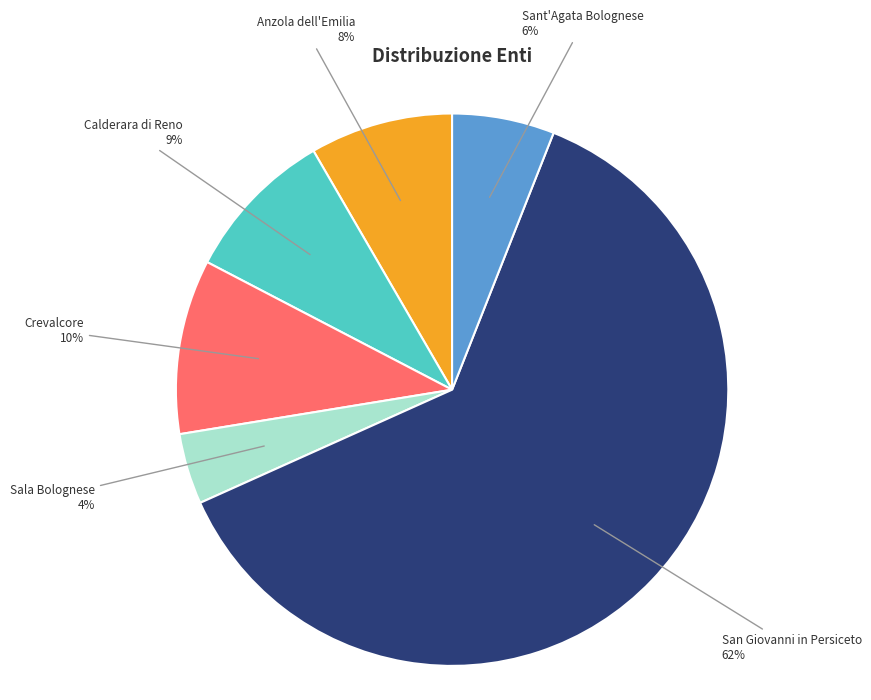

To the nearest percent, what percentage of the pie is Sala Bolognese?

4%